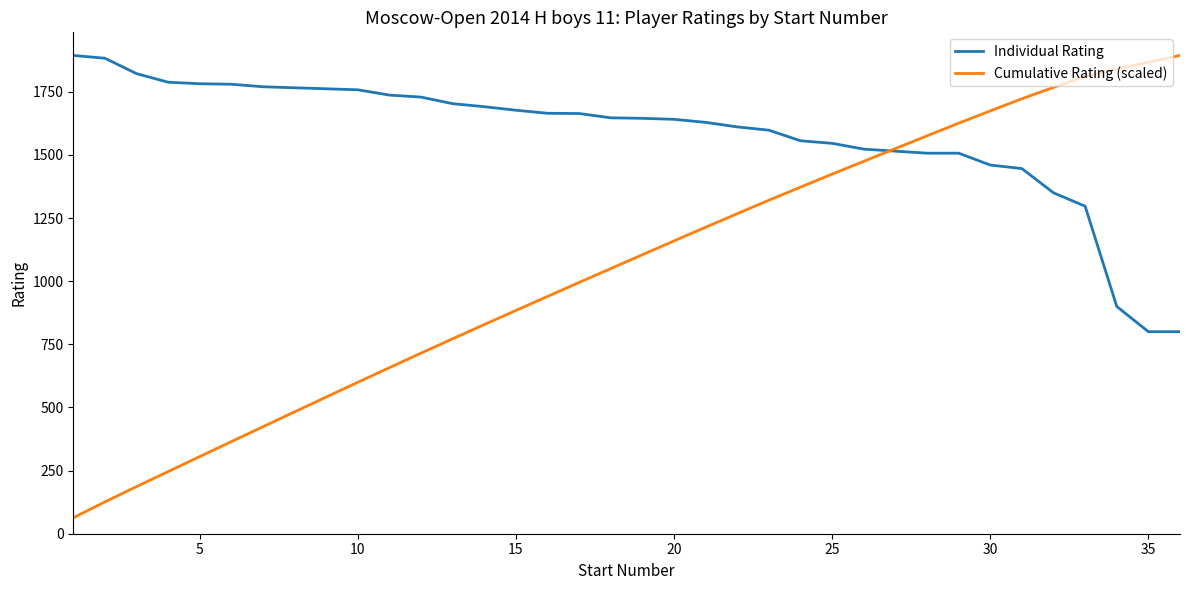

What is the smallest value displayed?

63.1